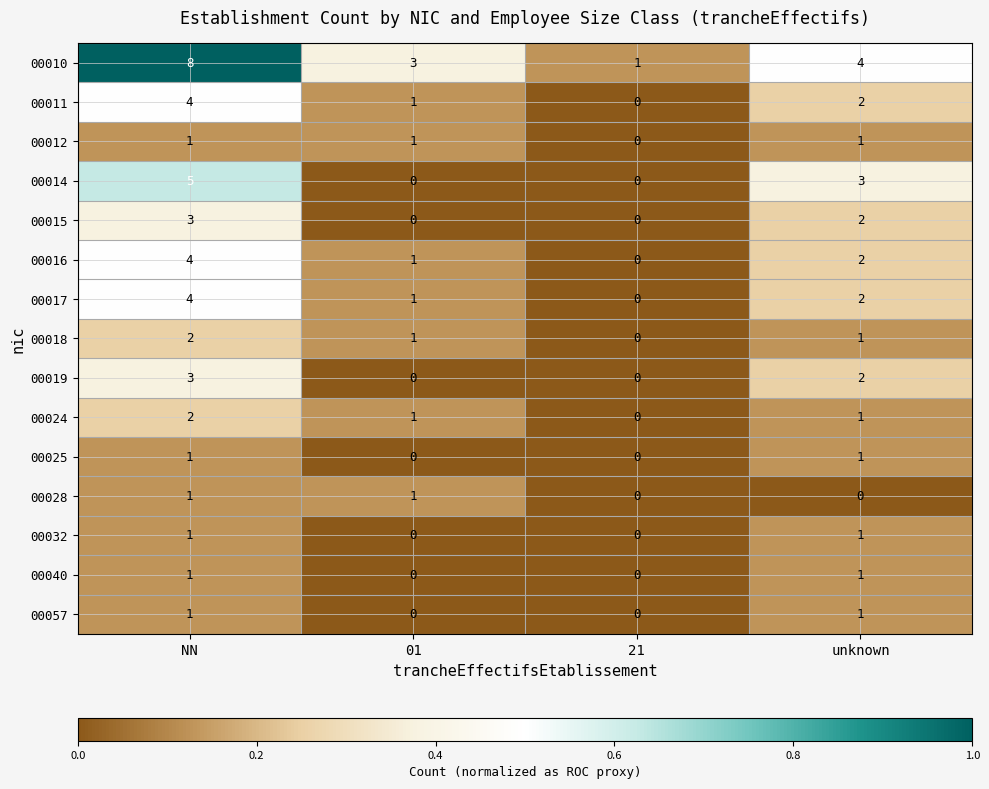

How many 00040 values are between 0 and 1?

4